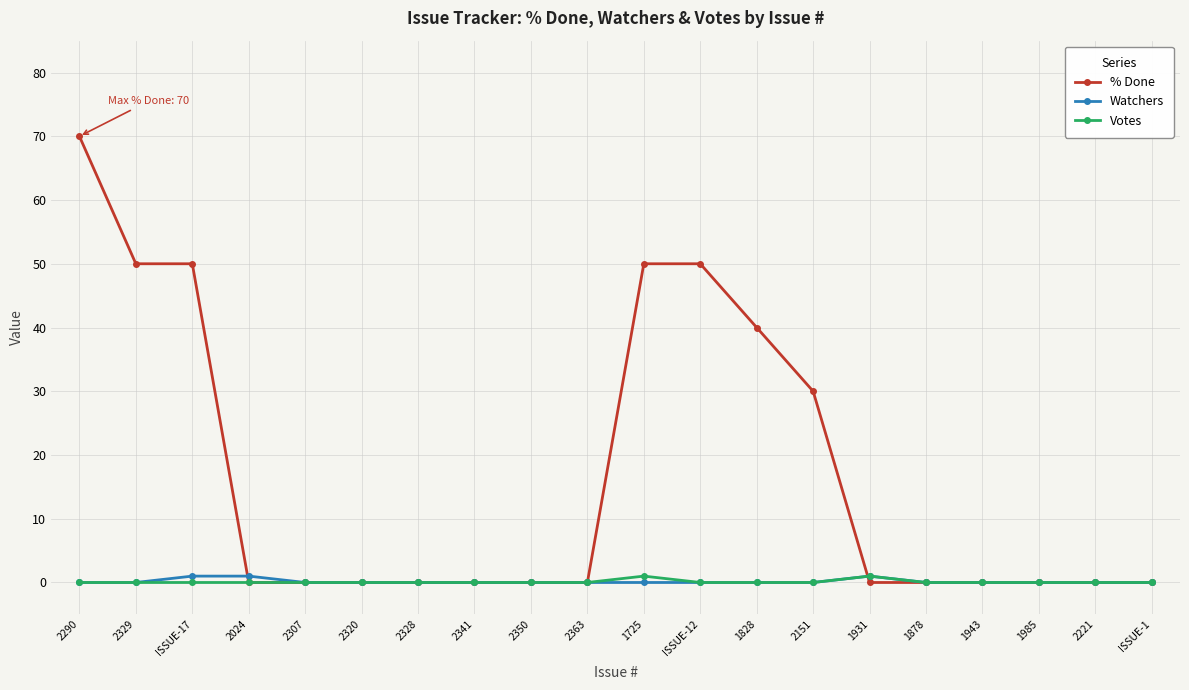

Which series changed the most between 2290 and 1725?

% Done